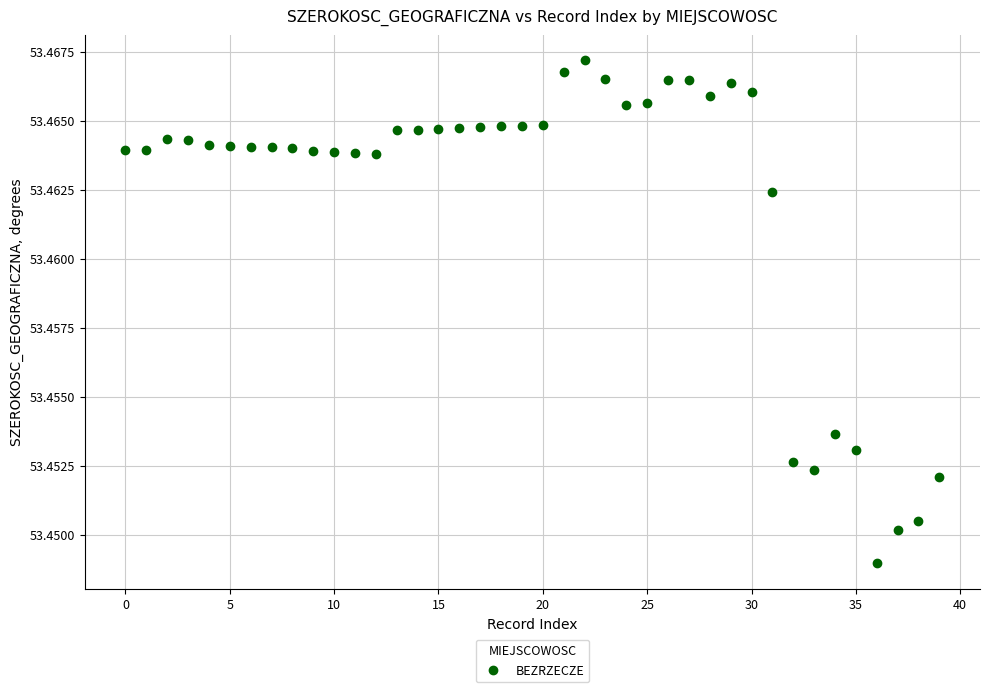

How many data points are displayed?

40